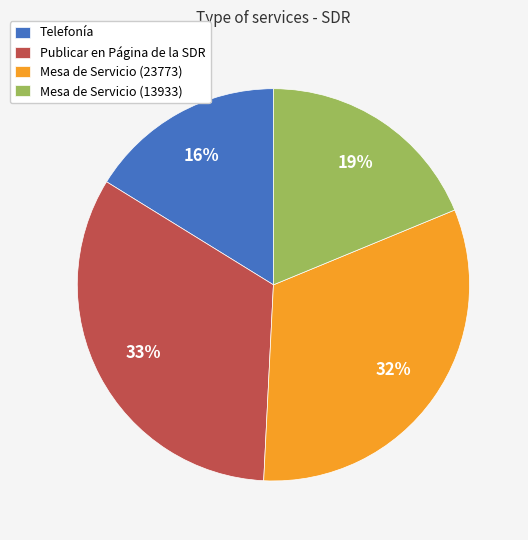

Count the number of slices in the pie.

4